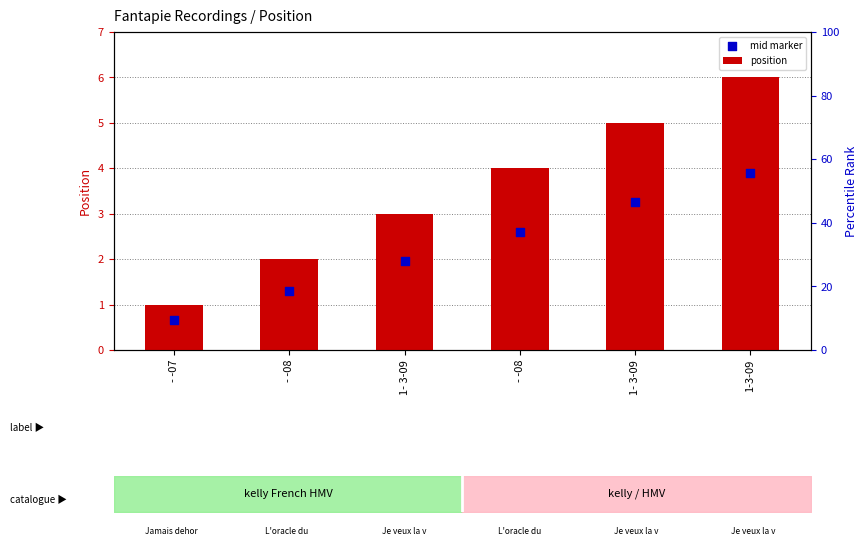

What is the total value across all series at 1- 3-09?

5.0